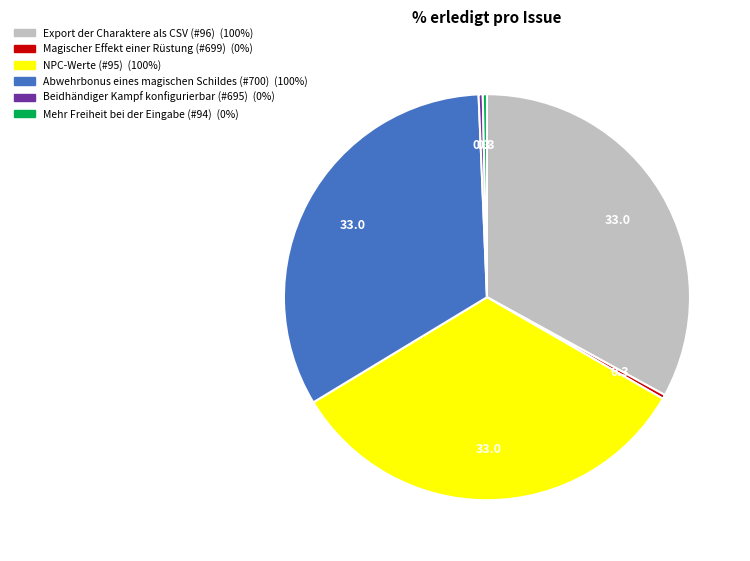

Is there any slice that represents more than half of the pie?

No